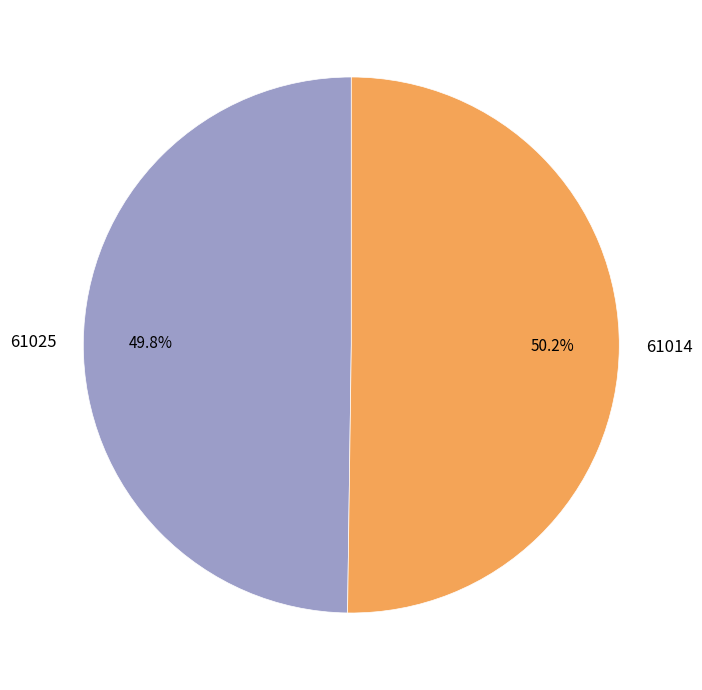

Does any single category account for the majority?

Yes